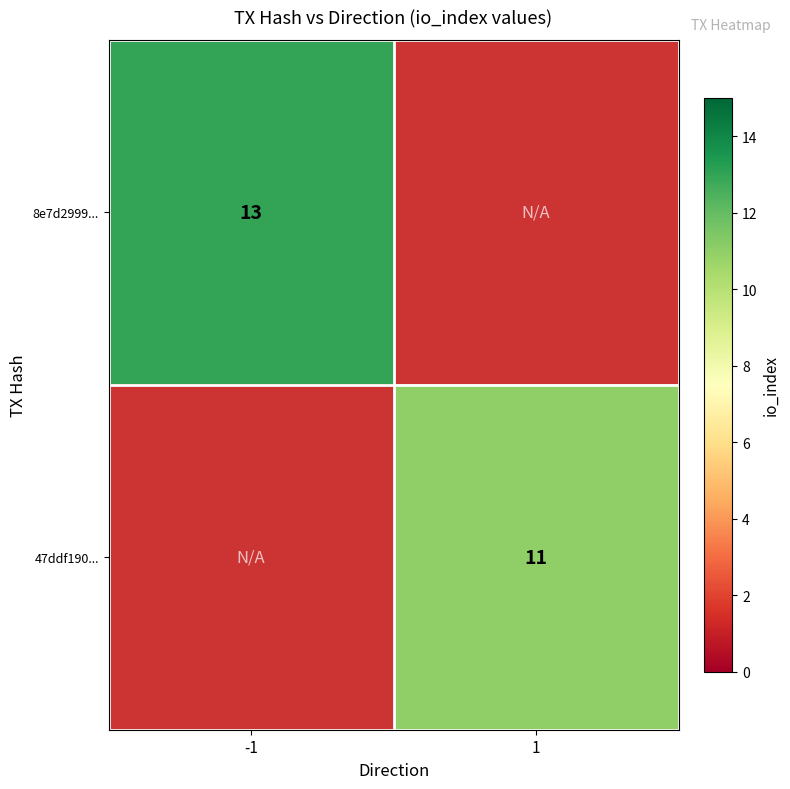

Is it true that 8e7d2999... equals 19 at -1?

False